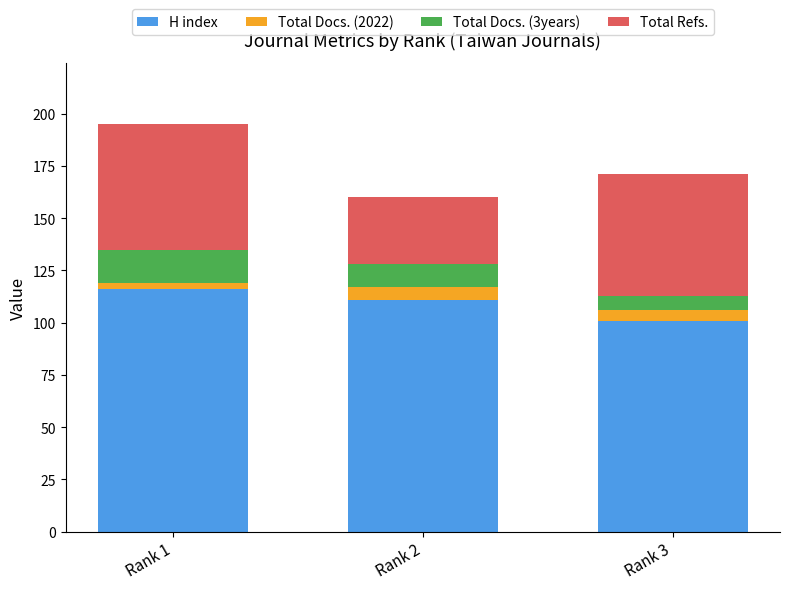

At which category is the sum across all series the highest?

Rank 1